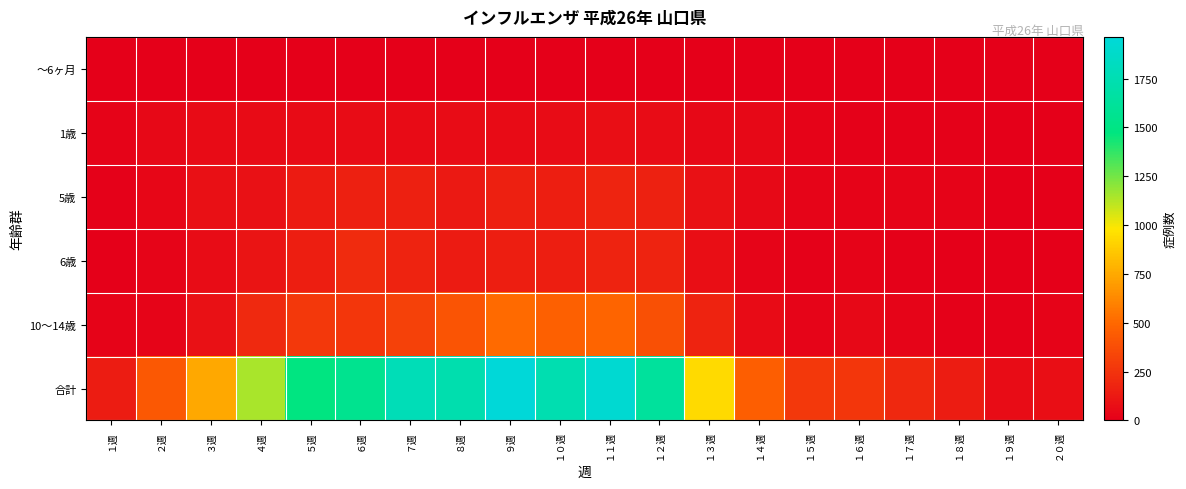

At which category does the chart reach its peak across all series?

９週